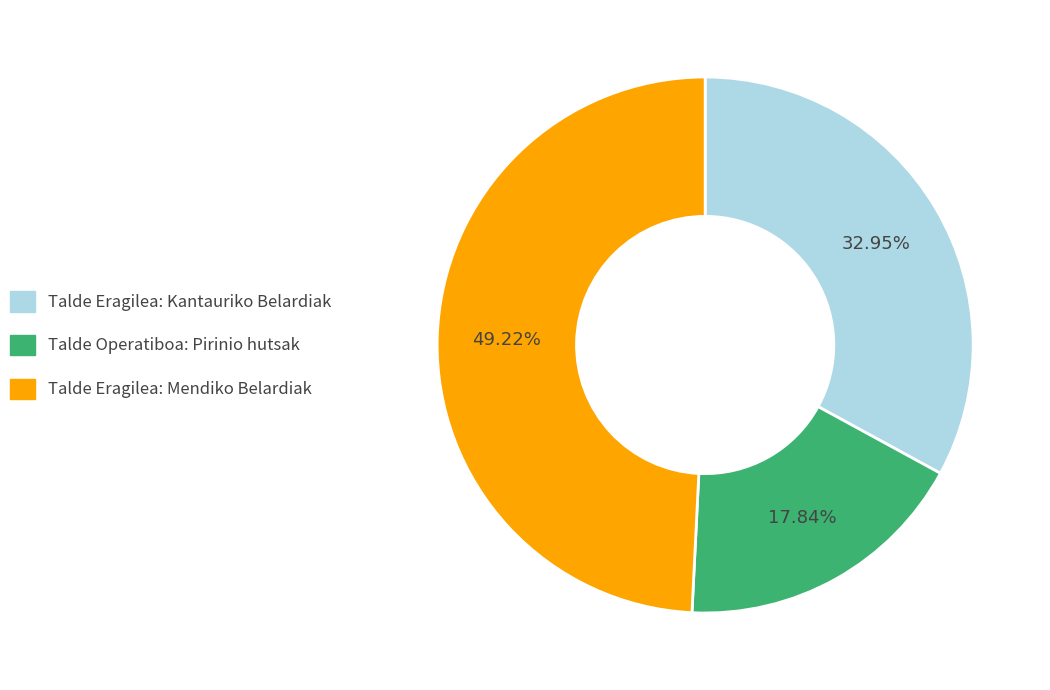

What percentage is the Talde Operatiboa: Pirinio hutsak slice, to the nearest percent?

18%